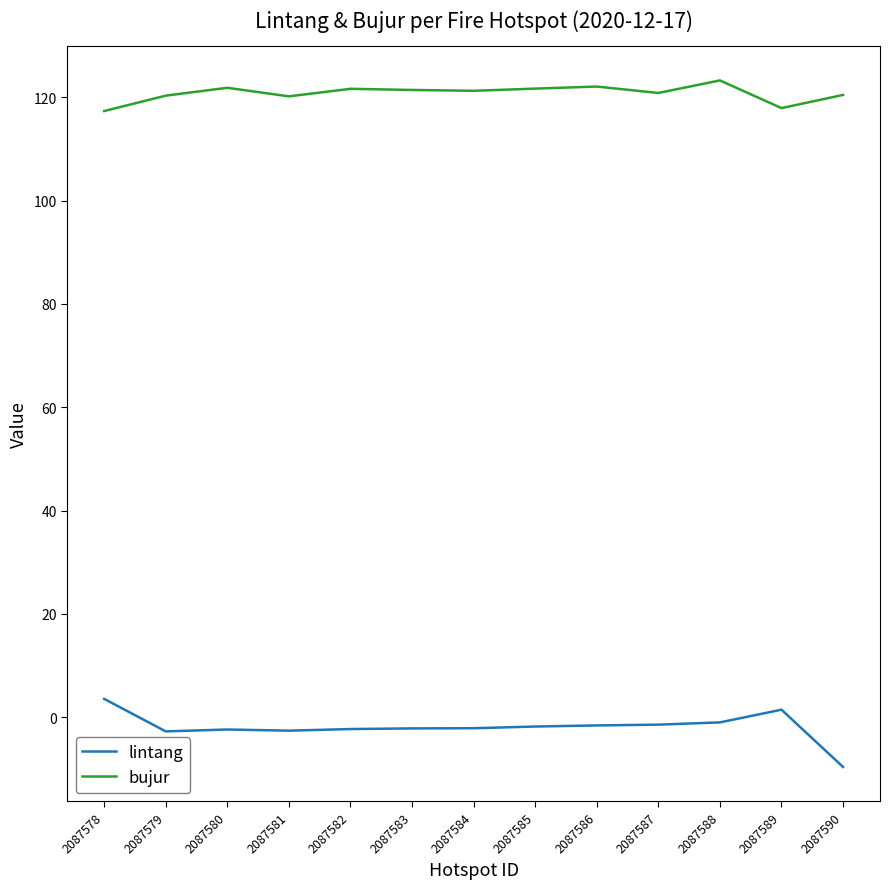

What is the smallest value displayed?

-9.6